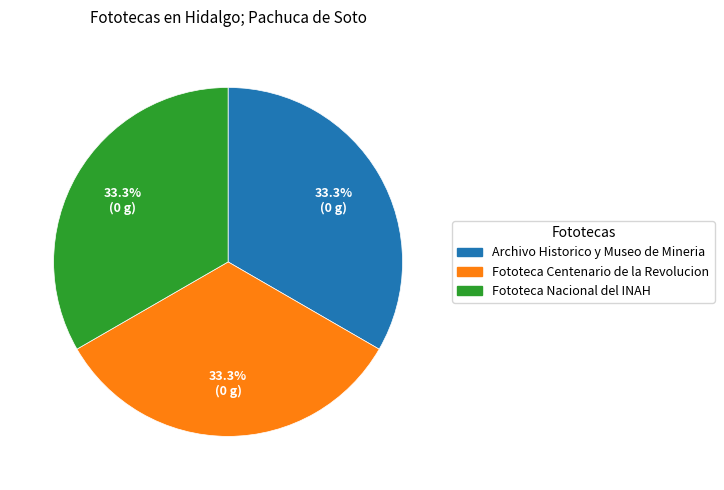

Does any single category account for the majority?

No